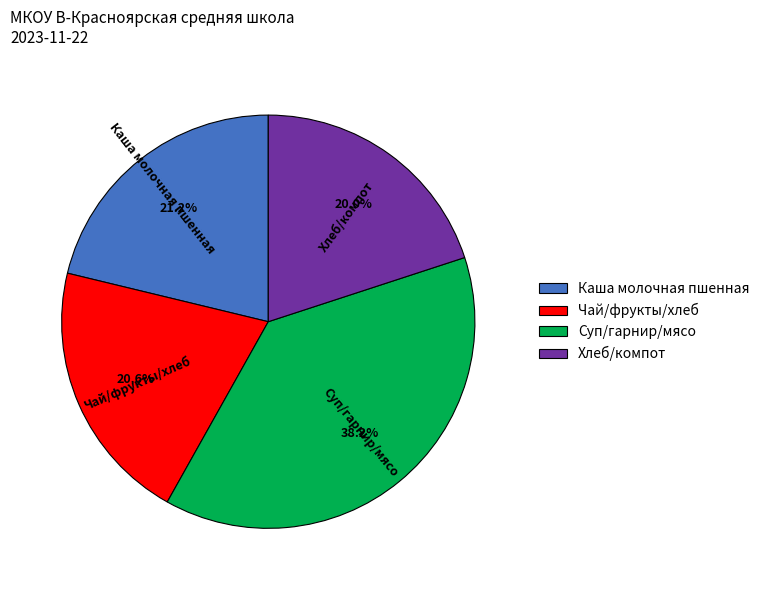

Between Чай/фрукты/хлеб and Хлеб/компот, which is larger?

Чай/фрукты/хлеб